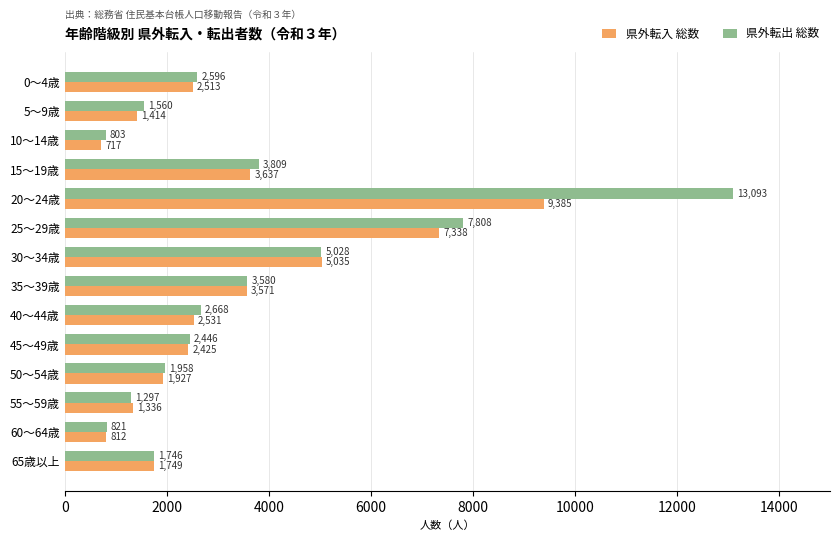

Which series has the largest range (max minus min)?

県外転出 総数